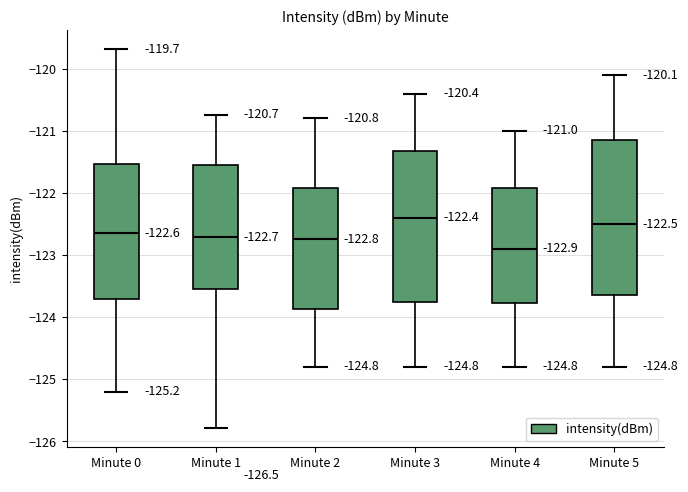

Which box's median line is the lowest?

Minute 4